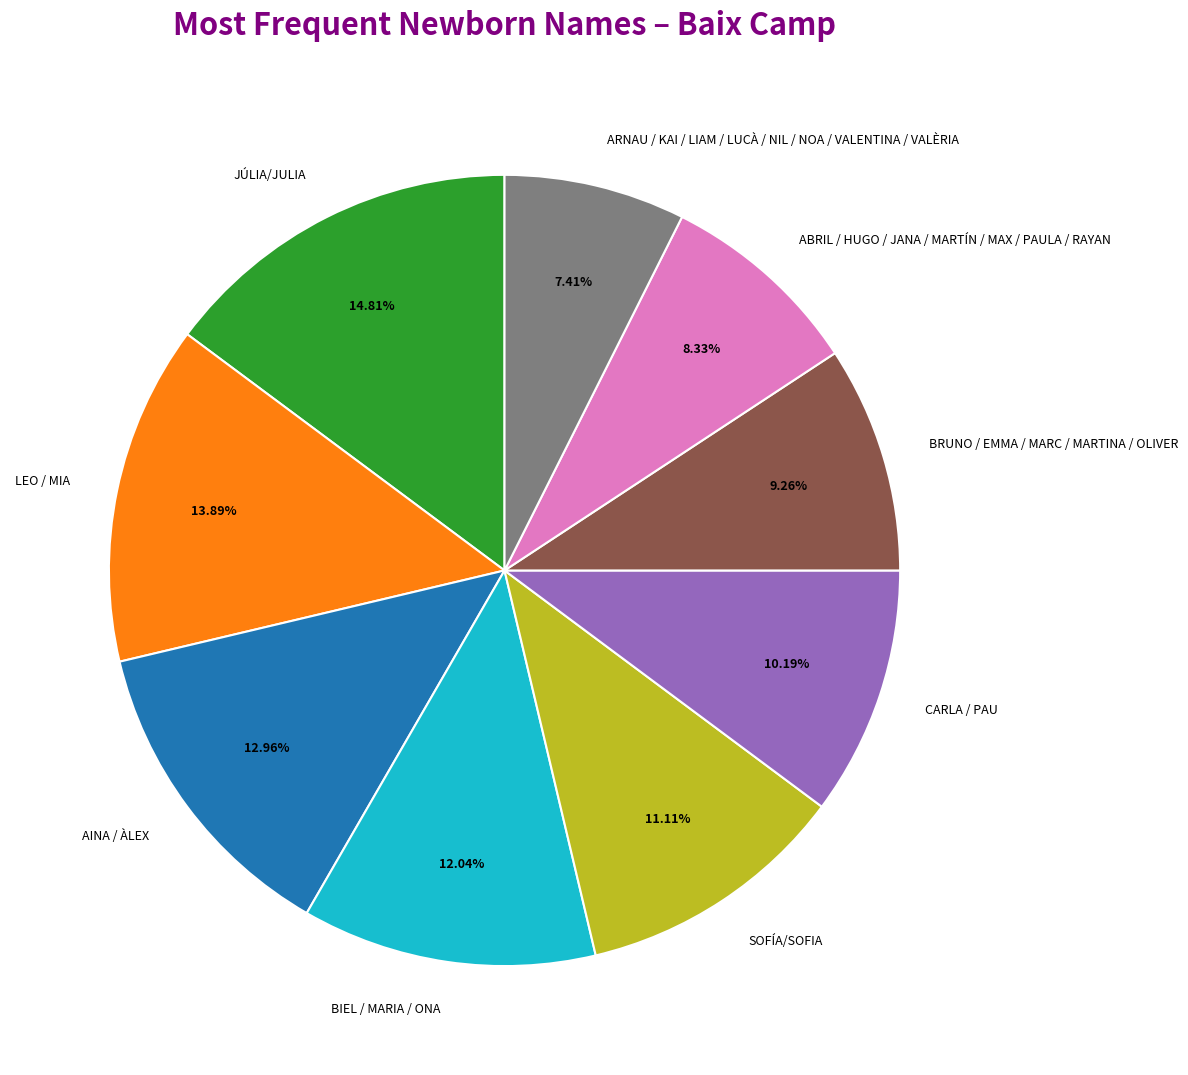

To the nearest percent, what portion does BRUNO / EMMA / MARC / MARTINA / OLIVER represent?

9%